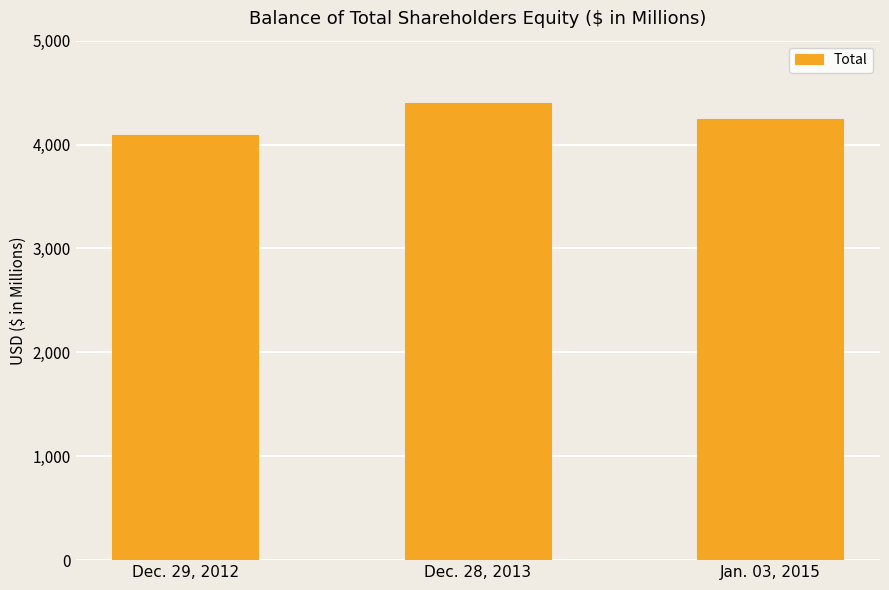

Where is the data nearest to the value 4249?

Jan. 03, 2015